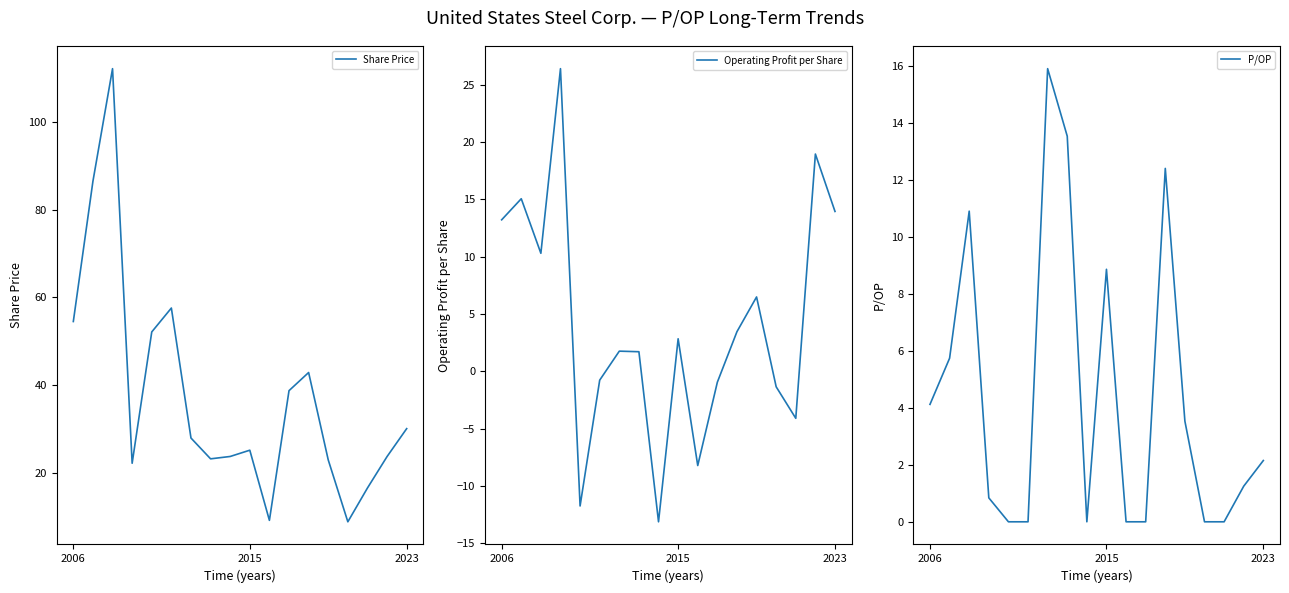

Which series changed the most between 2015 and 10?

Share Price